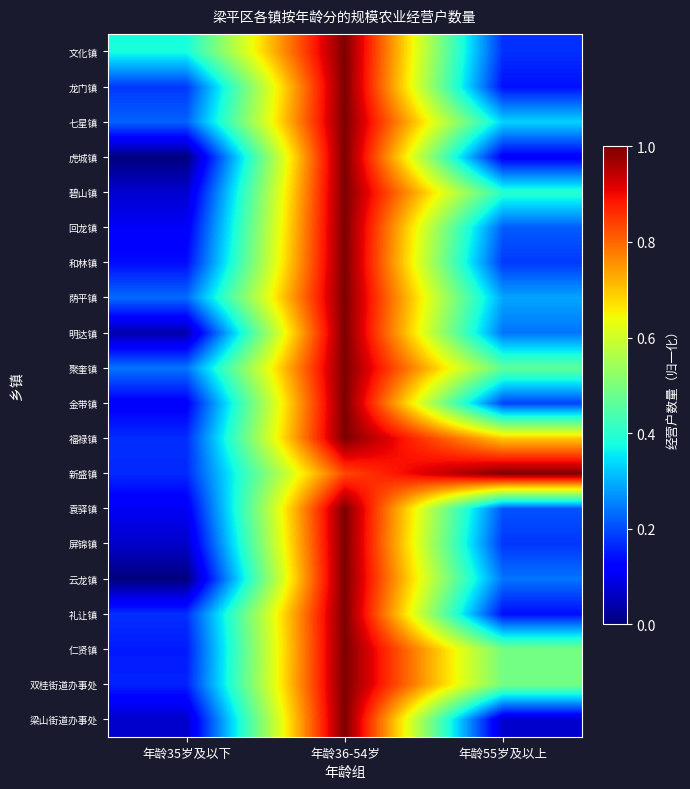

Reading right to left, extract all data points from this chart.

梁山街道办事处: 年龄55岁及以上=0.1	年龄36-54岁=1.0	年龄35岁及以下=0.1
双桂街道办事处: 年龄55岁及以上=0.5	年龄36-54岁=1.0	年龄35岁及以下=0.2
仁贤镇: 年龄55岁及以上=0.5	年龄36-54岁=1.0	年龄35岁及以下=0.2
礼让镇: 年龄55岁及以上=0.1	年龄36-54岁=1.0	年龄35岁及以下=0.2
云龙镇: 年龄55岁及以上=0.2	年龄36-54岁=1.0	年龄35岁及以下=0.0
屏锦镇: 年龄55岁及以上=0.2	年龄36-54岁=1.0	年龄35岁及以下=0.1
袁驿镇: 年龄55岁及以上=0.2	年龄36-54岁=1.0	年龄35岁及以下=0.1
新盛镇: 年龄55岁及以上=1.0	年龄36-54岁=0.8	年龄35岁及以下=0.2
福禄镇: 年龄55岁及以上=0.7	年龄36-54岁=1.0	年龄35岁及以下=0.2
金带镇: 年龄55岁及以上=0.2	年龄36-54岁=1.0	年龄35岁及以下=0.1
聚奎镇: 年龄55岁及以上=0.5	年龄36-54岁=1.0	年龄35岁及以下=0.2
明达镇: 年龄55岁及以上=0.2	年龄36-54岁=1.0	年龄35岁及以下=0.0
荫平镇: 年龄55岁及以上=0.3	年龄36-54岁=1.0	年龄35岁及以下=0.2
和林镇: 年龄55岁及以上=0.2	年龄36-54岁=1.0	年龄35岁及以下=0.1
回龙镇: 年龄55岁及以上=0.2	年龄36-54岁=1.0	年龄35岁及以下=0.1
碧山镇: 年龄55岁及以上=0.4	年龄36-54岁=1.0	年龄35岁及以下=0.1
虎城镇: 年龄55岁及以上=0.1	年龄36-54岁=1.0	年龄35岁及以下=0.0
七星镇: 年龄55岁及以上=0.3	年龄36-54岁=1.0	年龄35岁及以下=0.2
龙门镇: 年龄55岁及以上=0.1	年龄36-54岁=1.0	年龄35岁及以下=0.2
文化镇: 年龄55岁及以上=0.2	年龄36-54岁=1.0	年龄35岁及以下=0.4